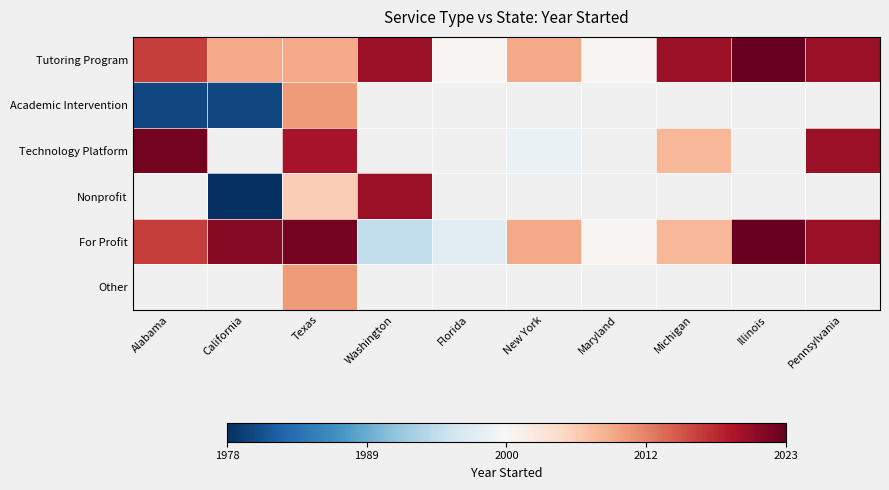

Between Washington and California, which is larger?

Washington